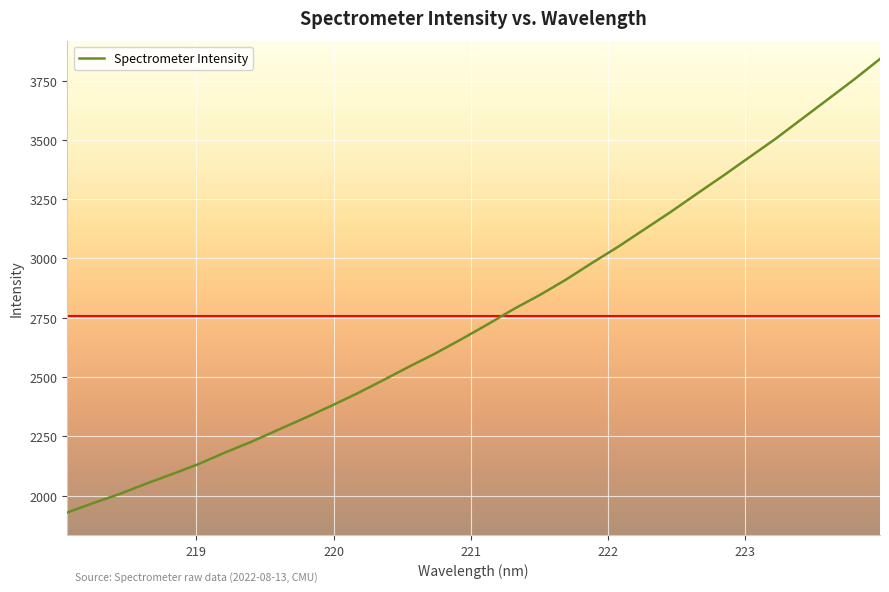

How many lines are shown in the chart?

1